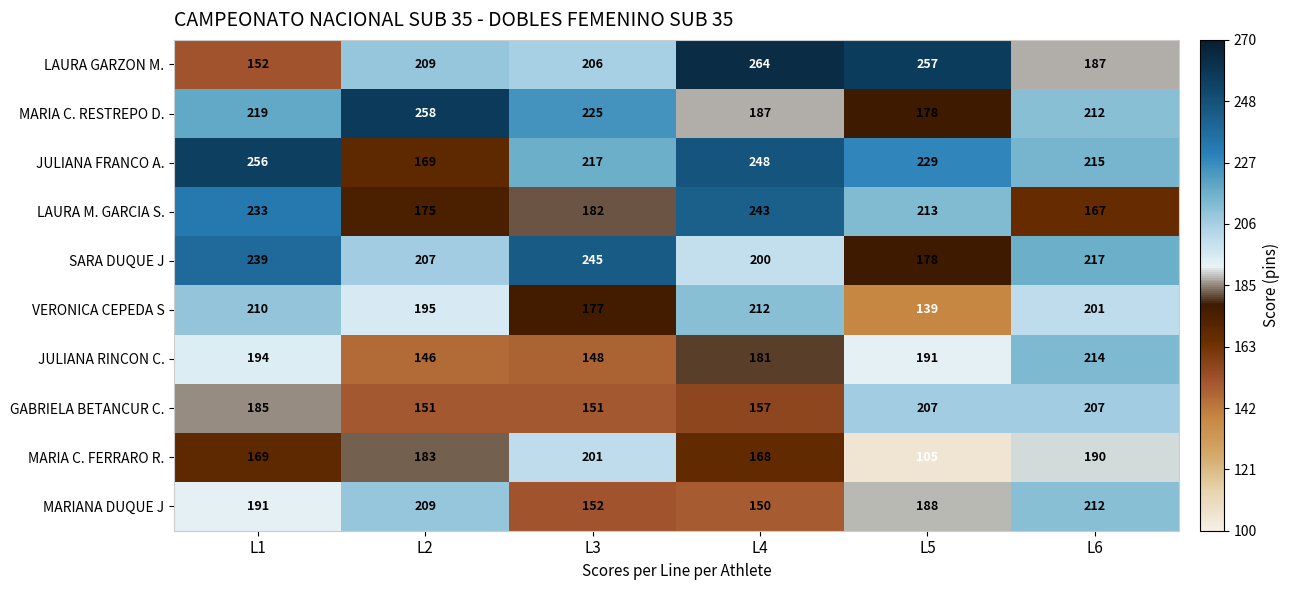

At how many categories does at least one series exceed 251?

4